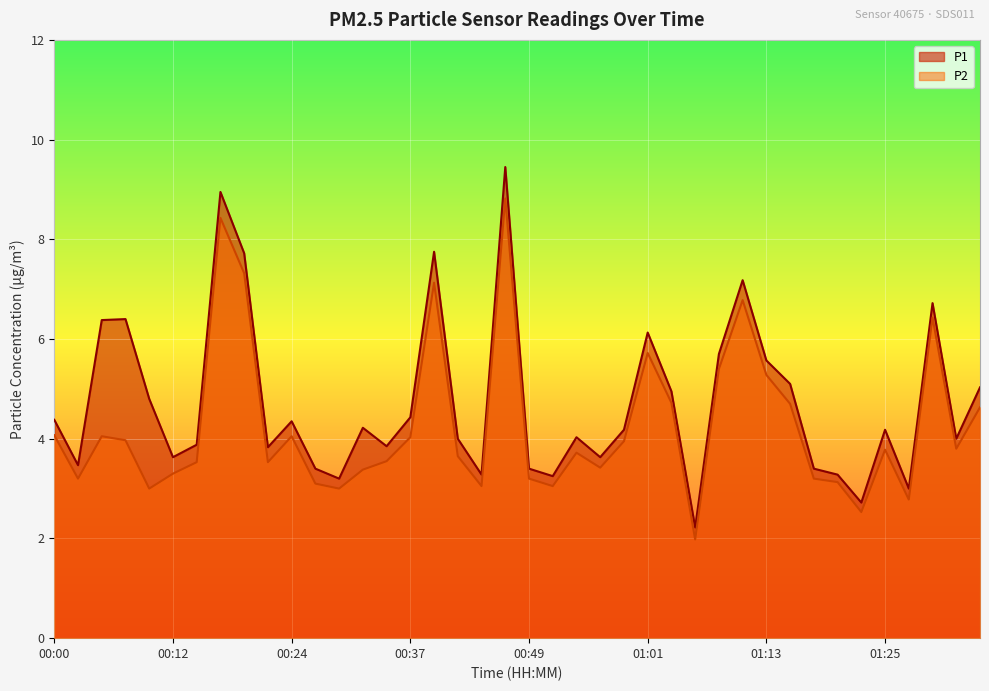

Which series has the widest spread of values?

P1